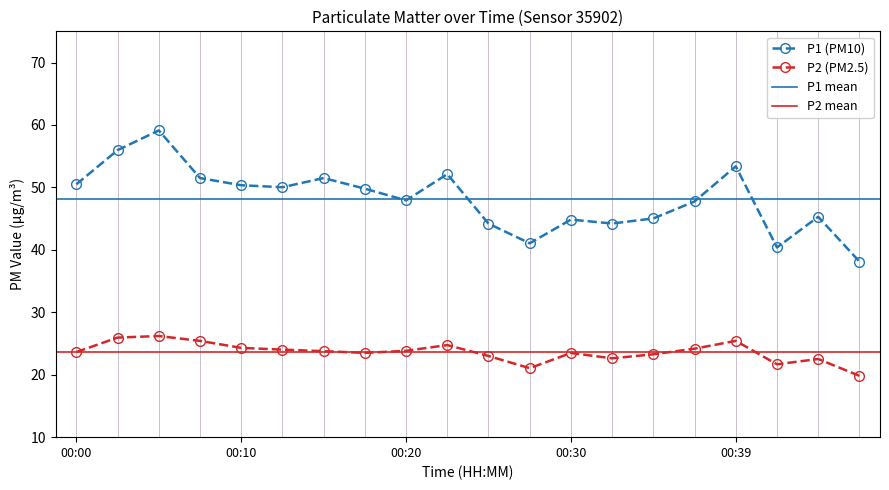

True or false: P1 (PM10) and P2 (PM2.5) intersect in this chart.

False